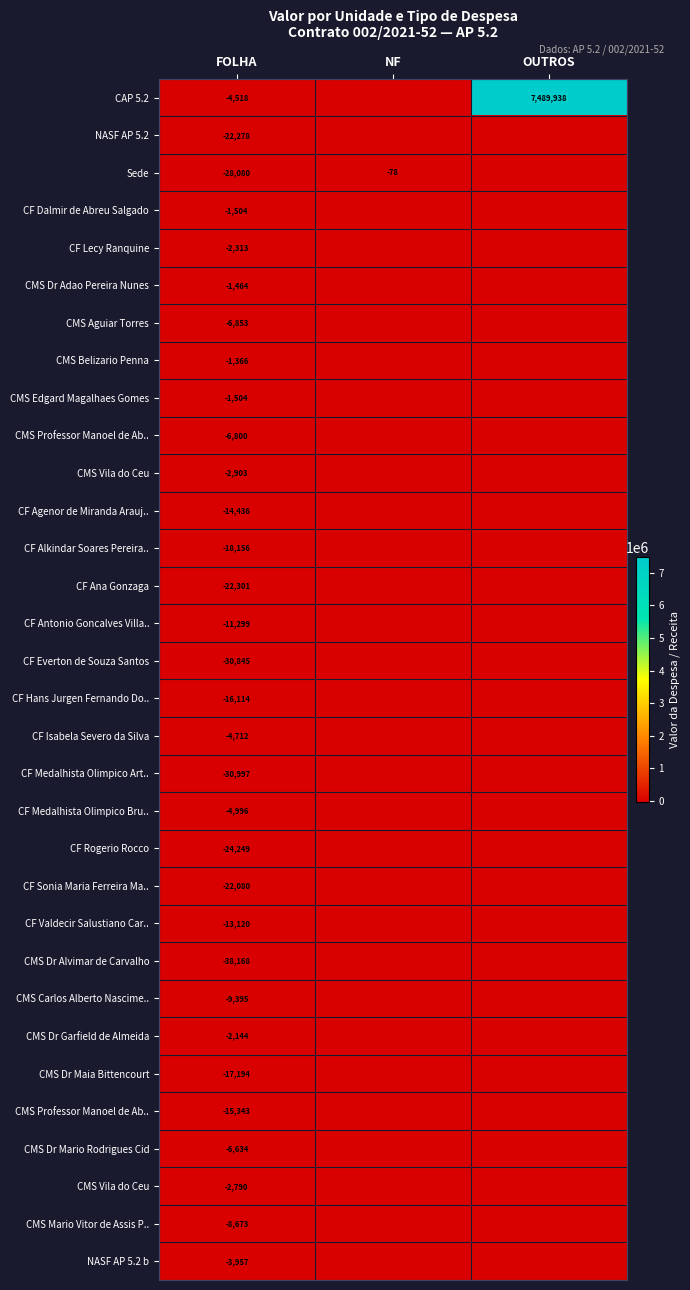

Which has a higher value, OUTROS or FOLHA?

OUTROS